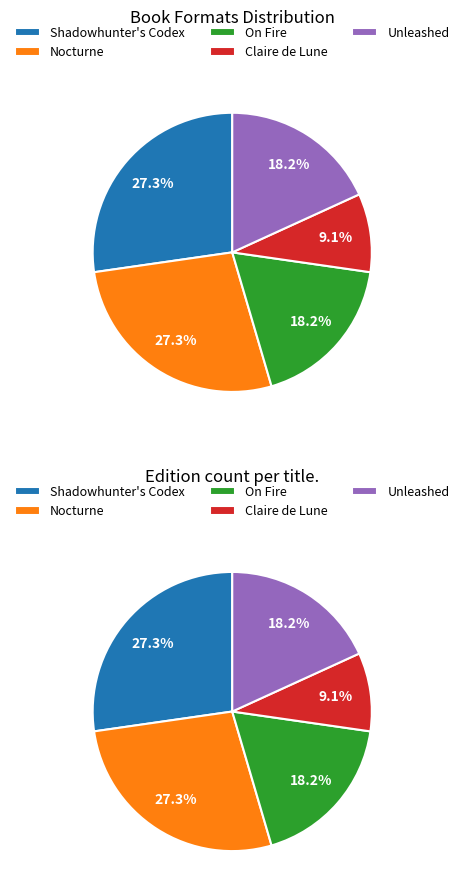

What is the total percentage of Unleashed and On Fire?

36.4%